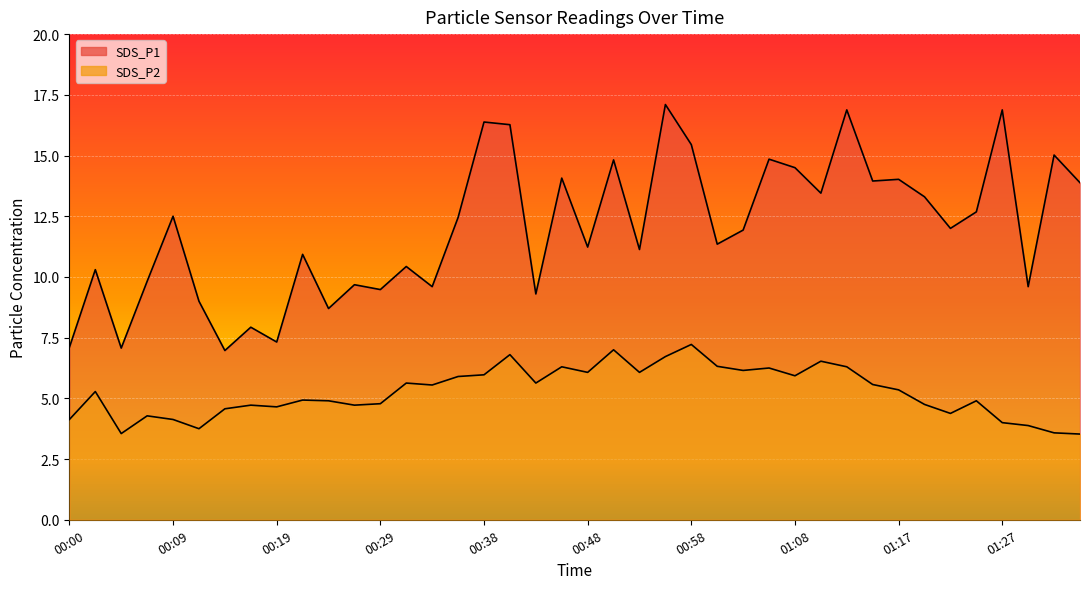

True or false: SDS_P1 and SDS_P2 cross at least once.

False